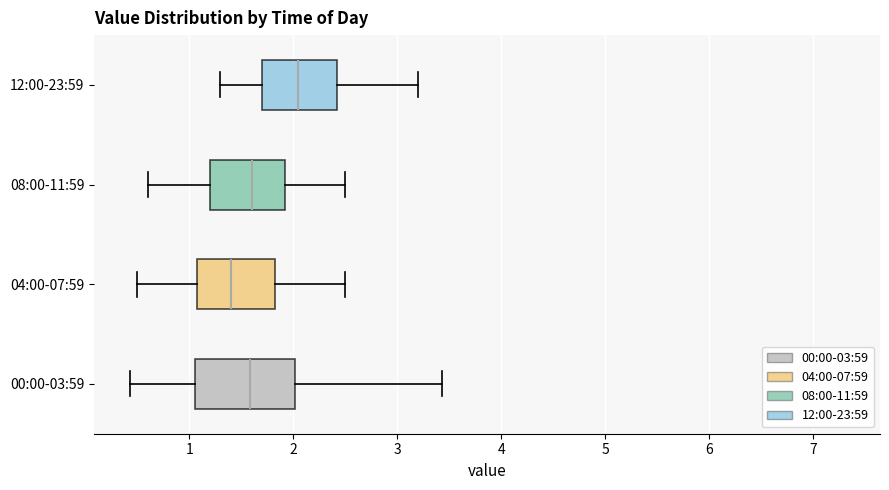

Which box's median line is the furthest to the left?

04:00-07:59